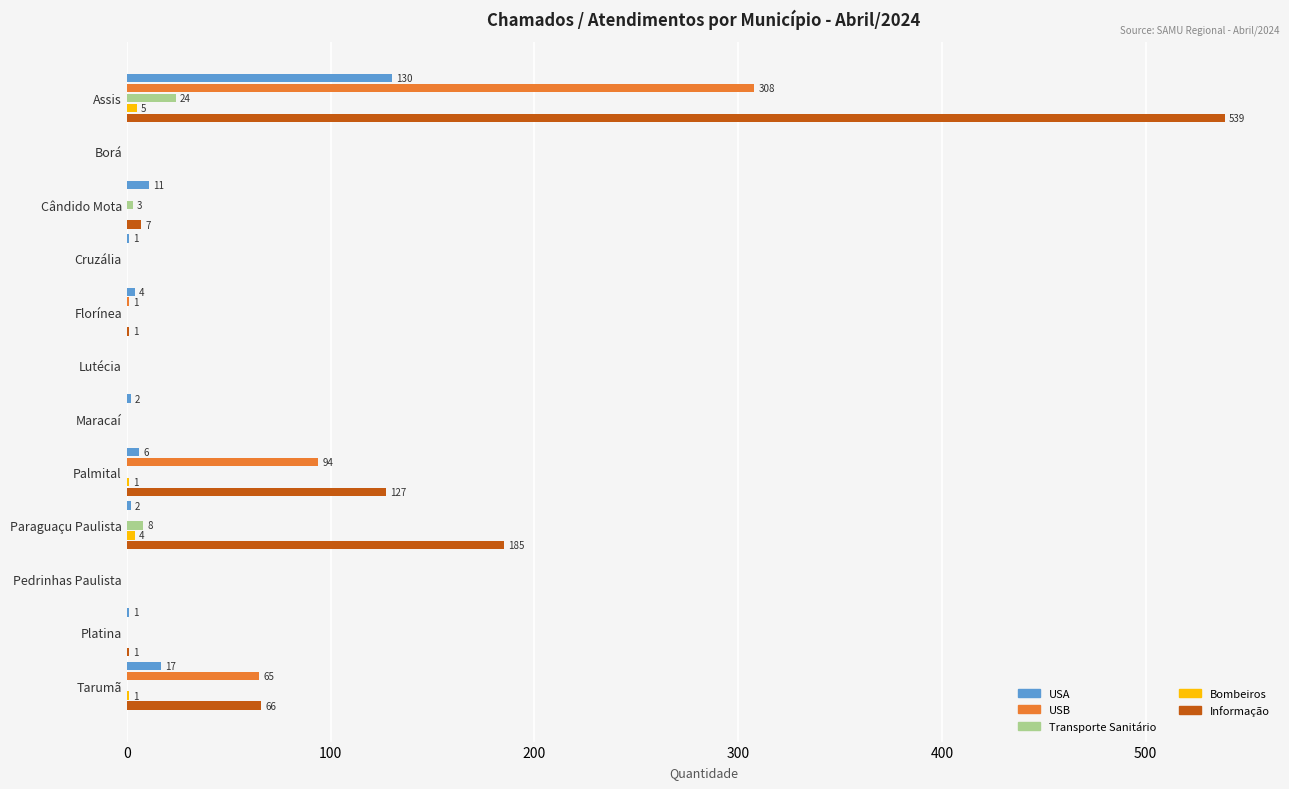

At which label is Transporte Sanitário closest to 12?

Paraguaçu Paulista